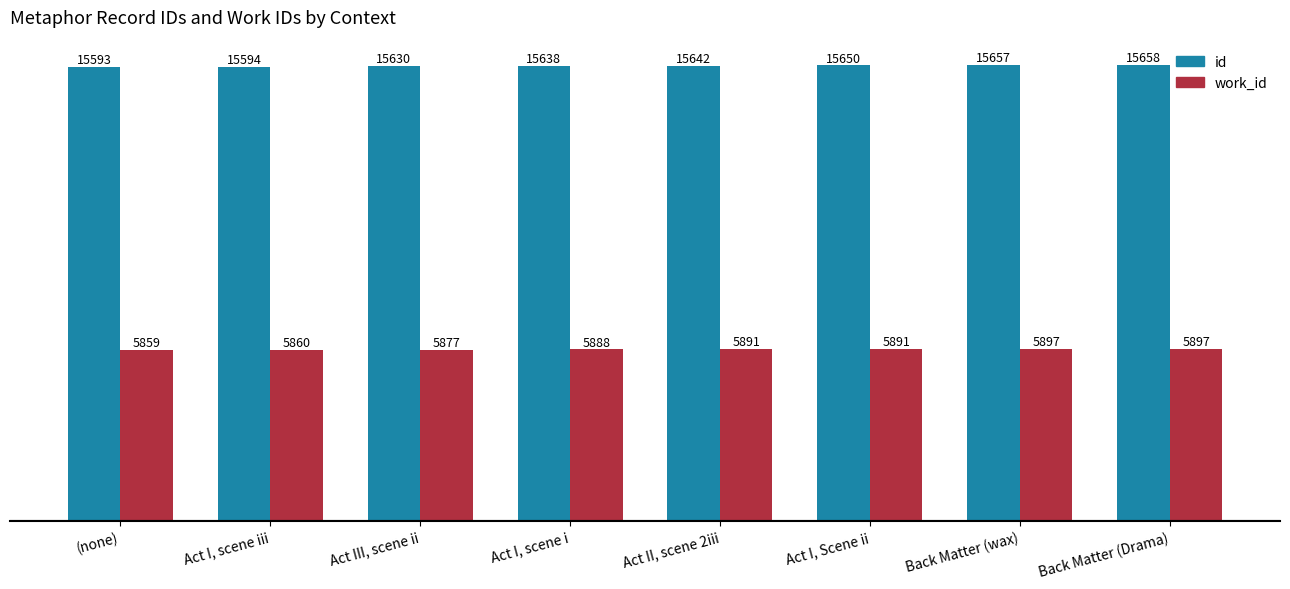

What is the spread (max minus min) of values at Back Matter (wax)?

9760